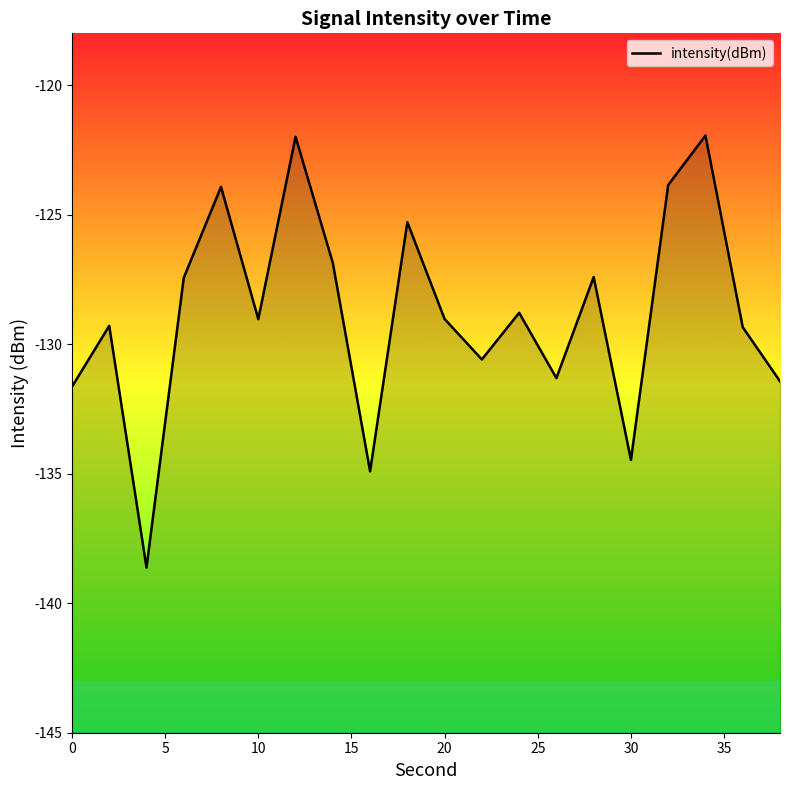

What is the average value?

-128.9